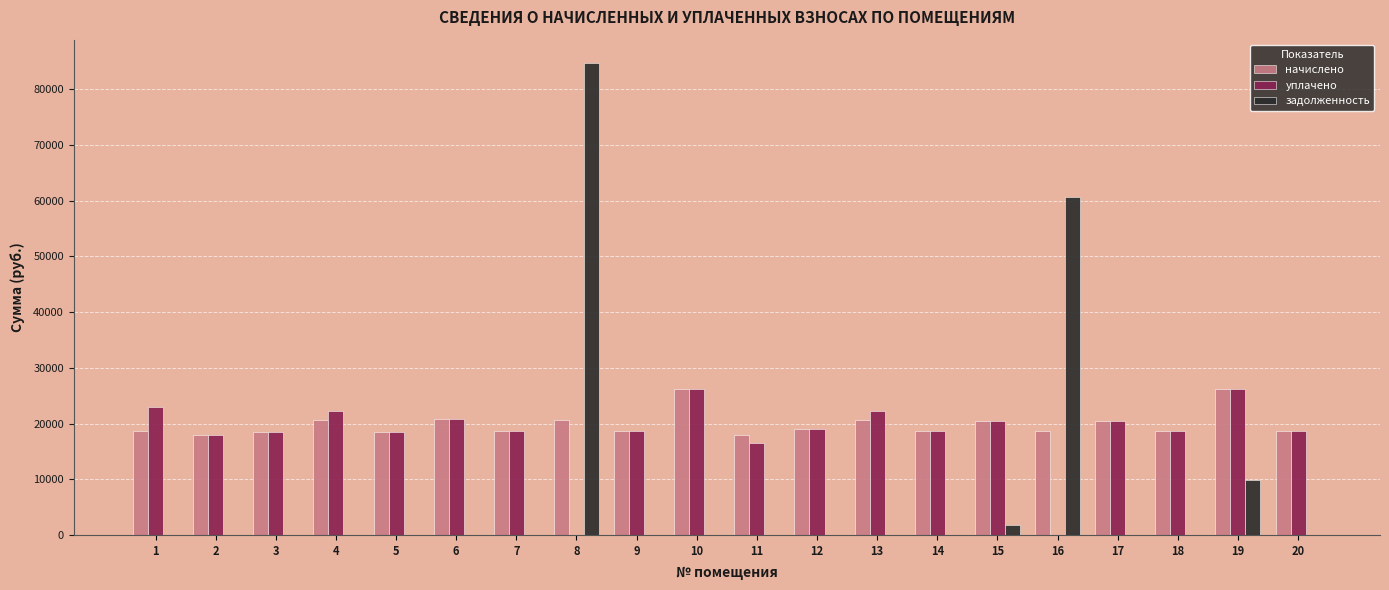

How many categories are shown in the chart?

20